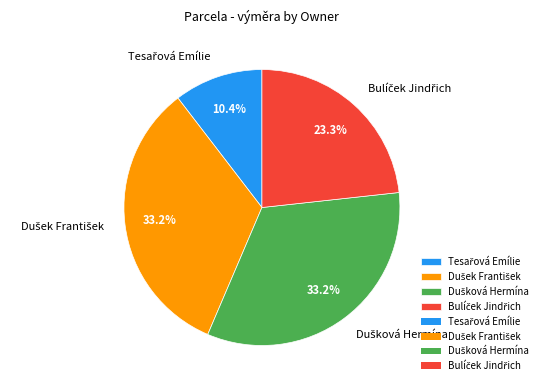

Is there any slice that represents more than half of the pie?

No